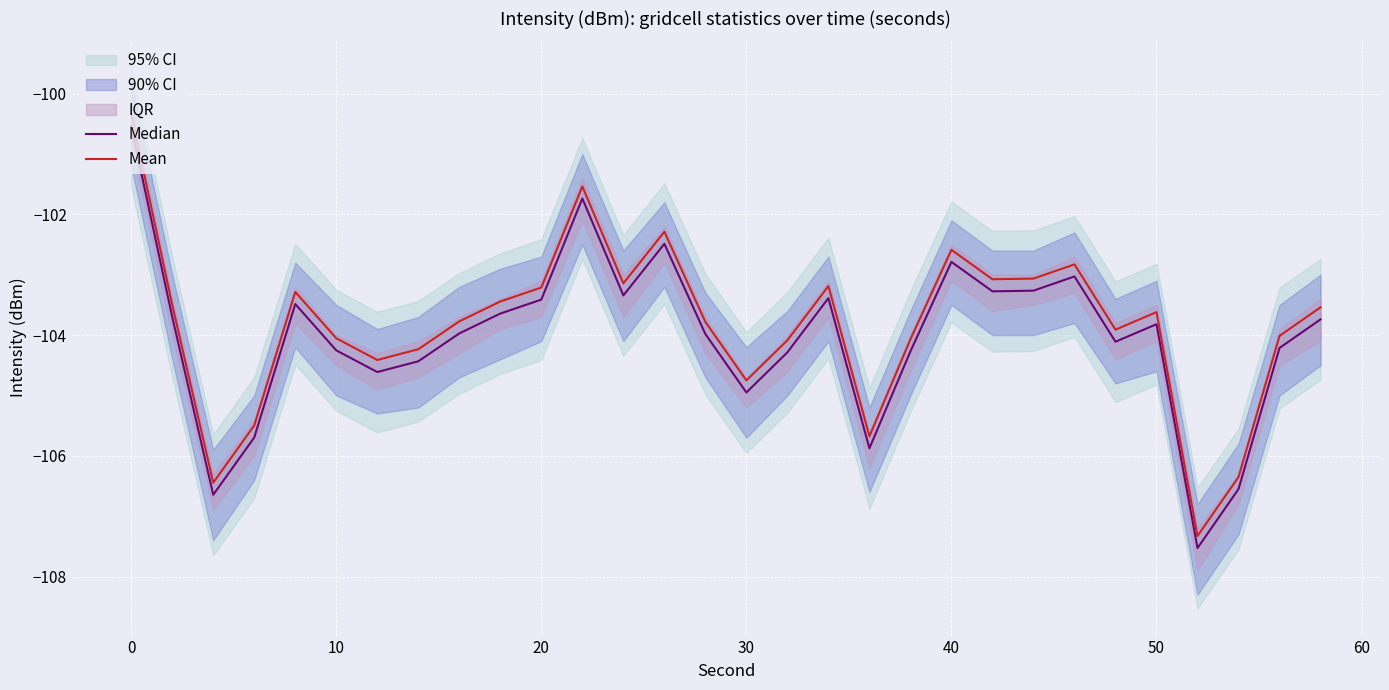

The Mean series shows -103.6 at 50. True or false?

True